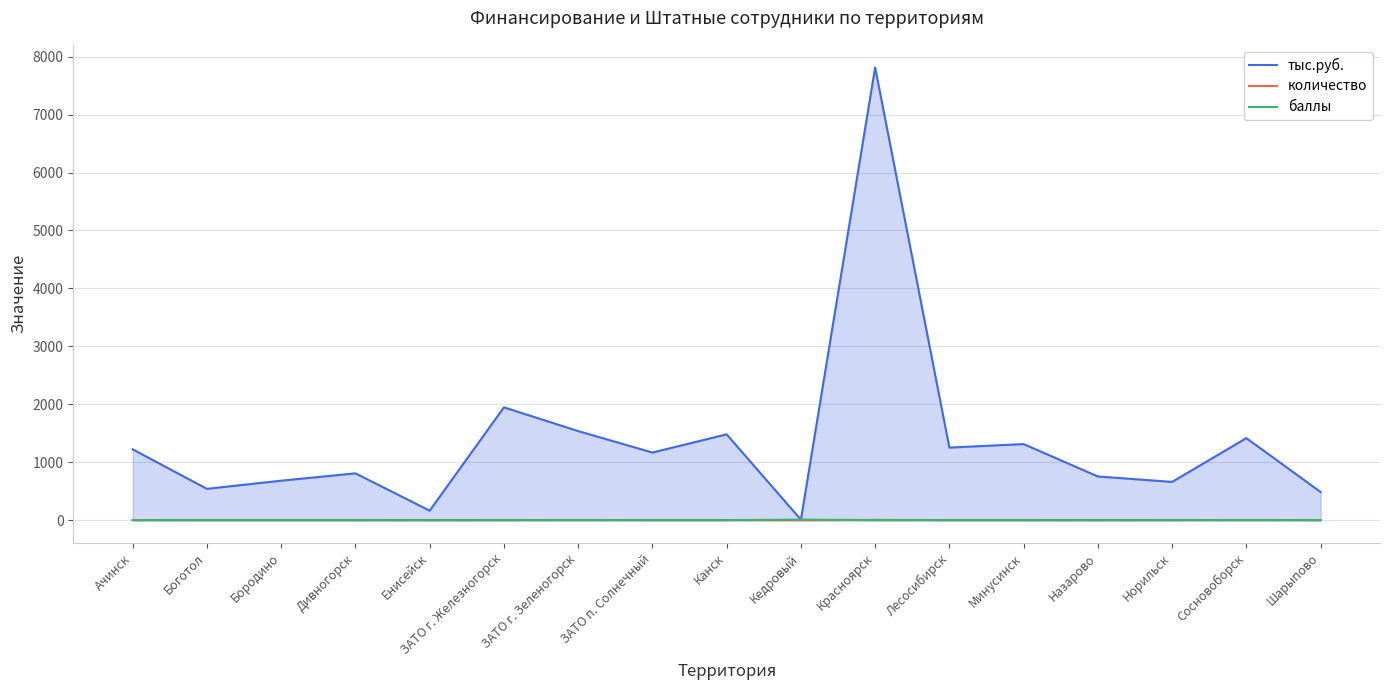

True or false: тыс.руб. and количество intersect in this chart.

False